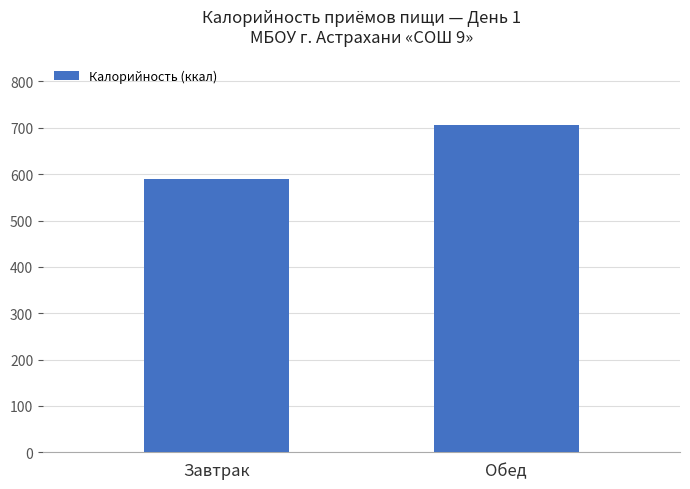

What is the sum of the values at Обед and Завтрак?

1295.8